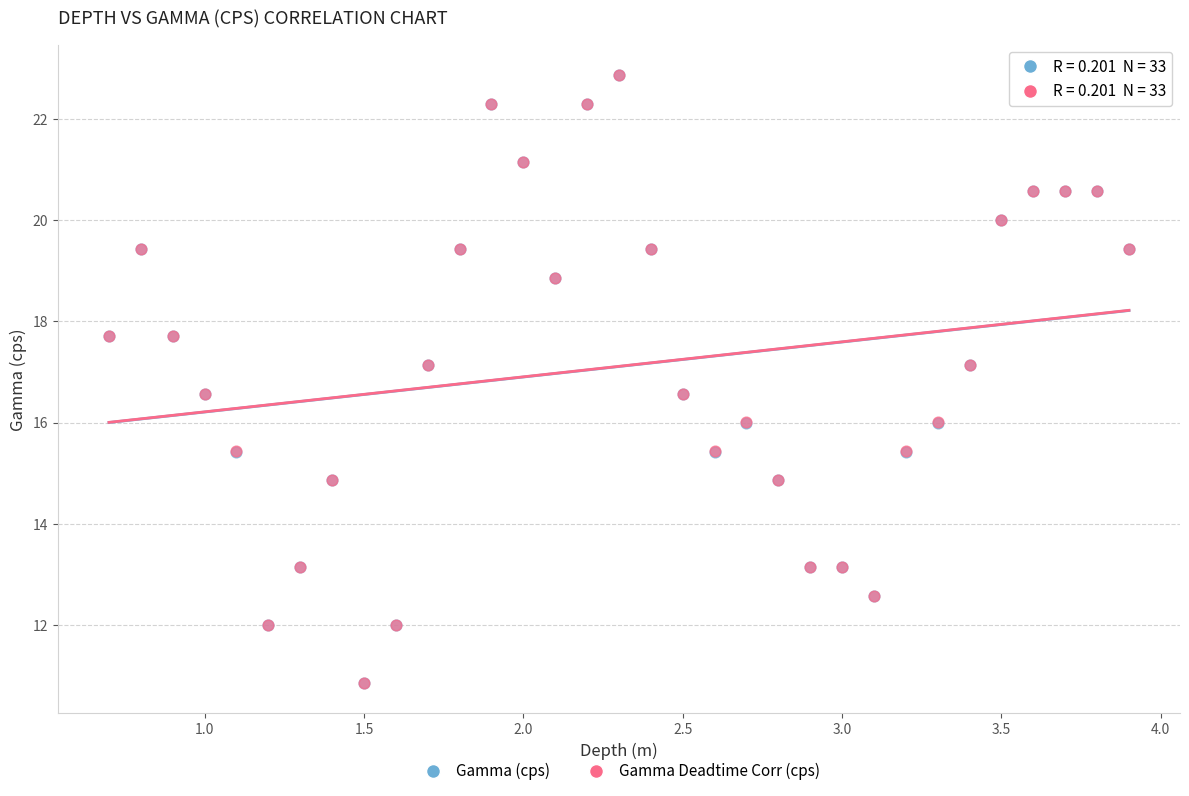

What are all the series names shown in the legend?

Gamma (cps), Gamma Deadtime Corr (cps)